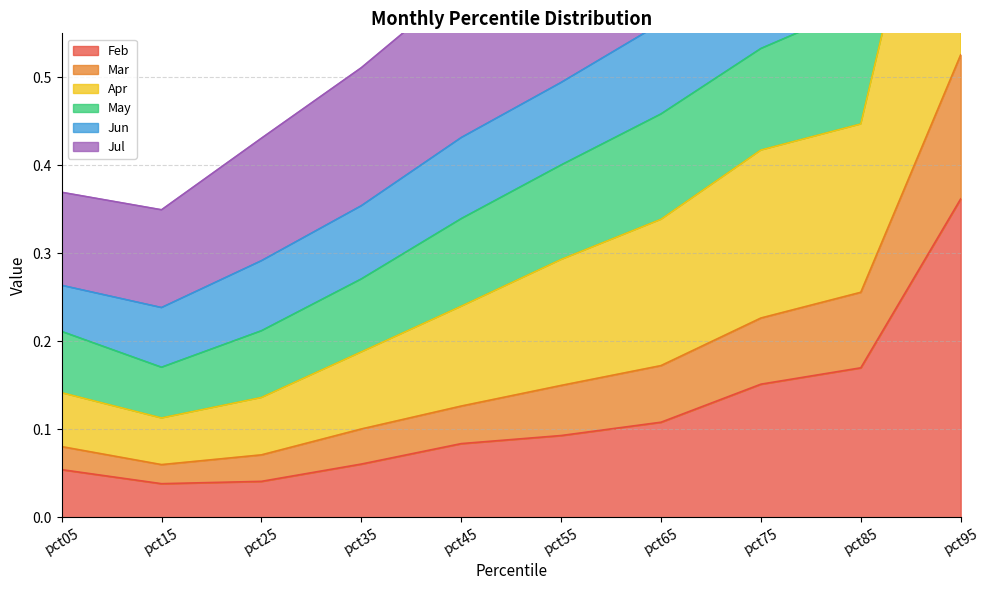

The Feb series shows 0.0 at pct05. True or false?

False